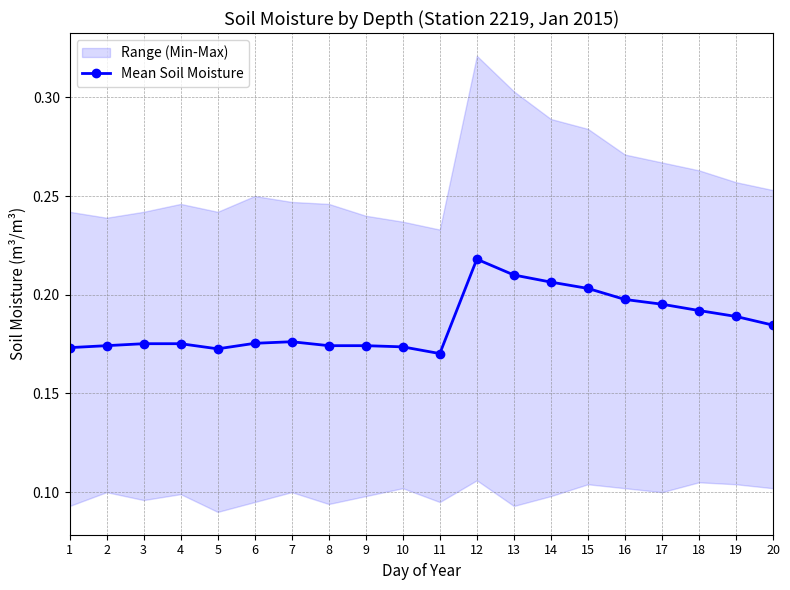

How many lines are shown in the chart?

1